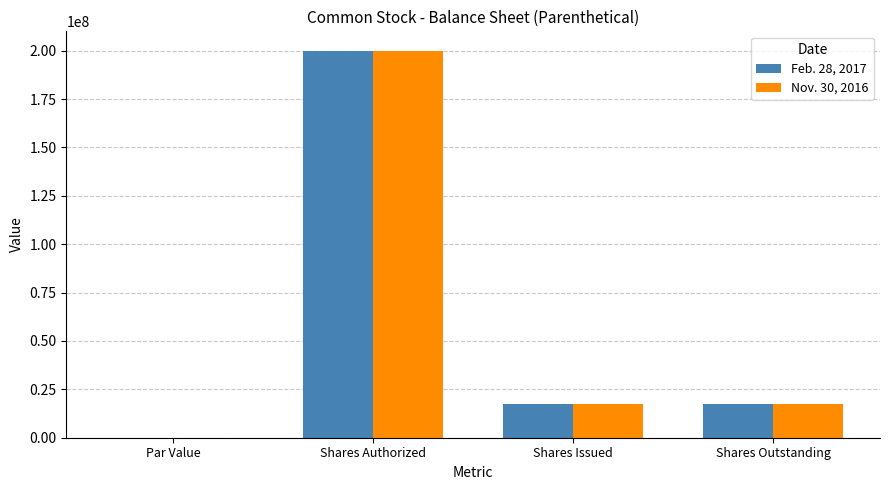

What is the sum of all Feb. 28, 2017 values?

234909090.0